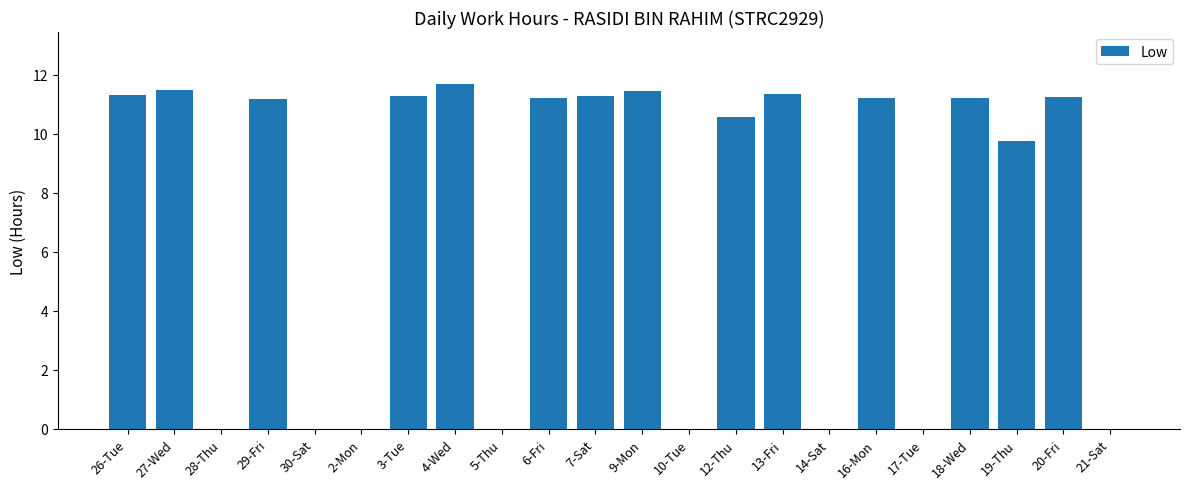

The chart shows a value of 4.3 at 6-Fri. True or false?

False